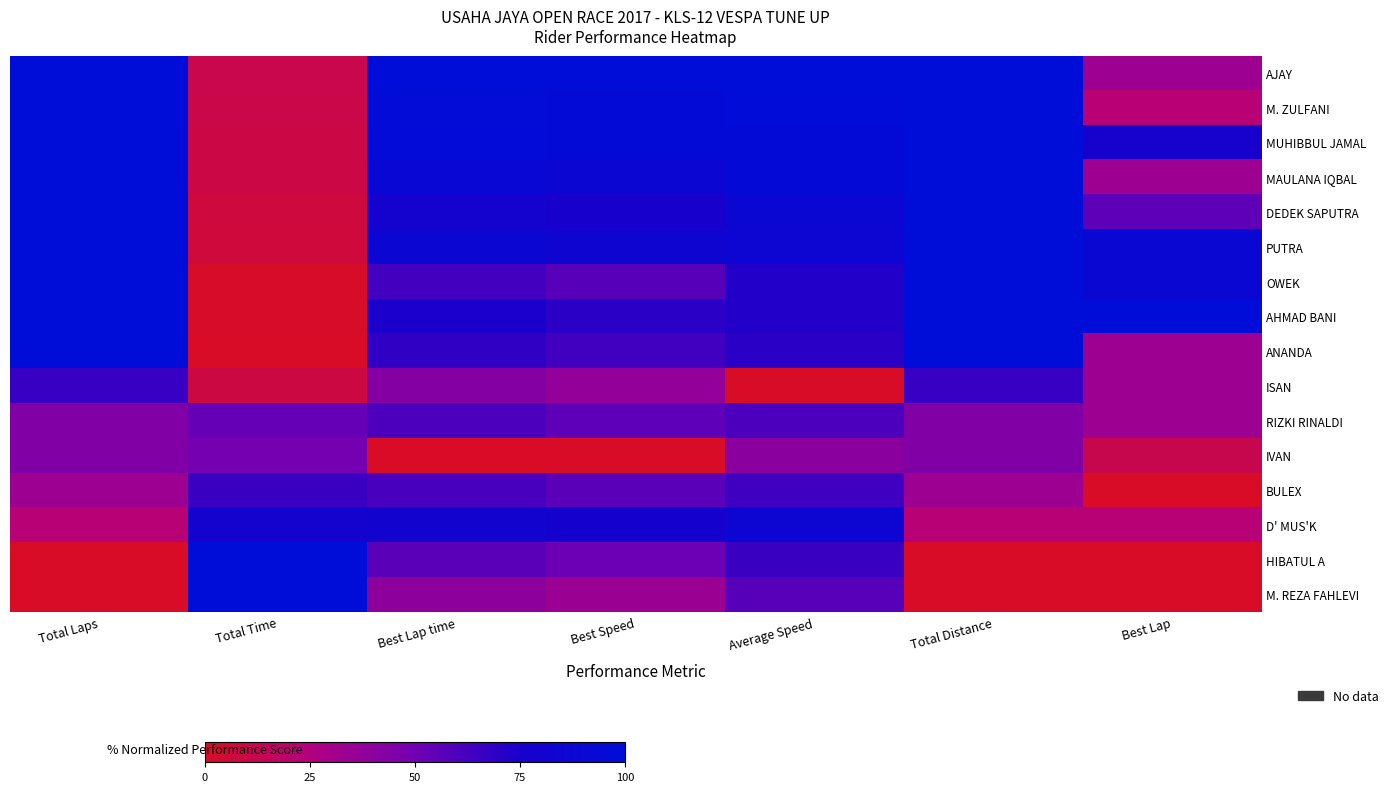

At how many categories does at least one series exceed 55?

7